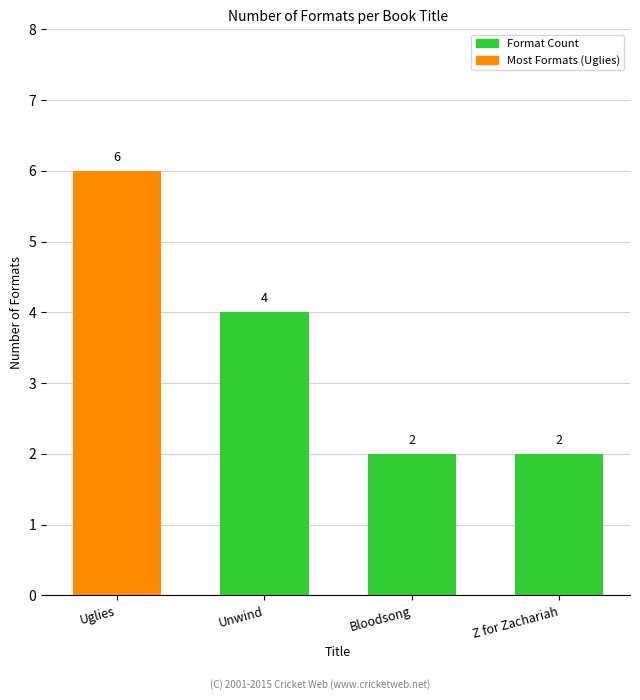

True or false: the data shows 4 at Uglies.

False